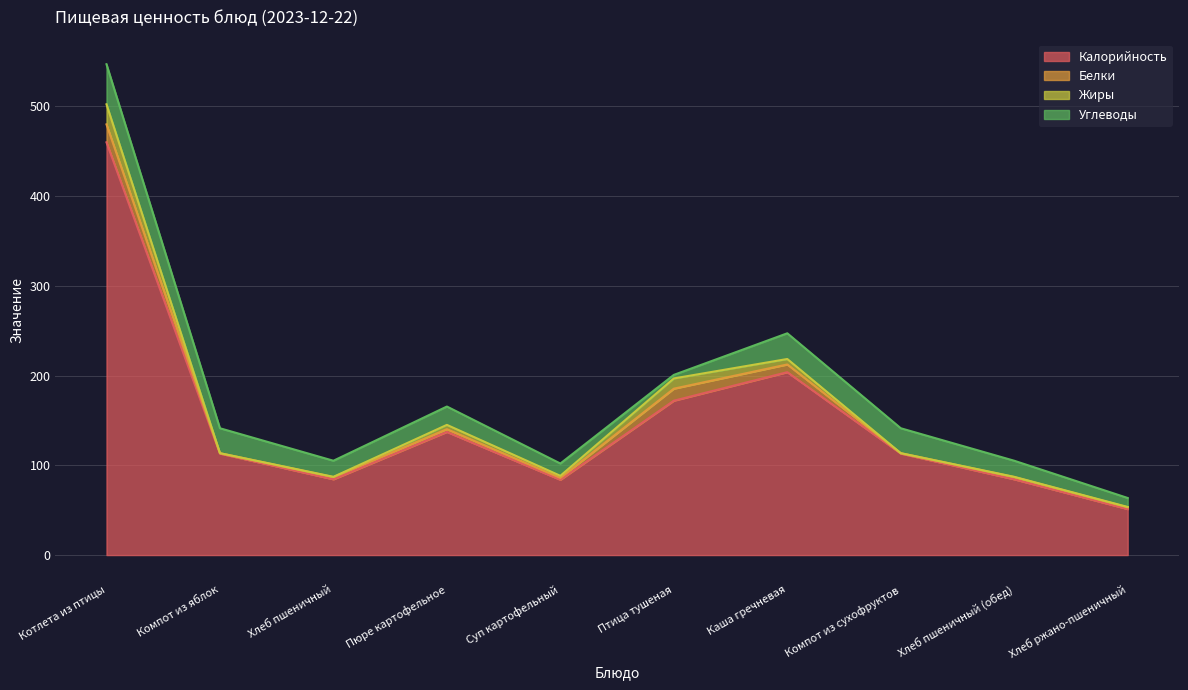

What is the label of the 9th point from the right?

Компот из яблок